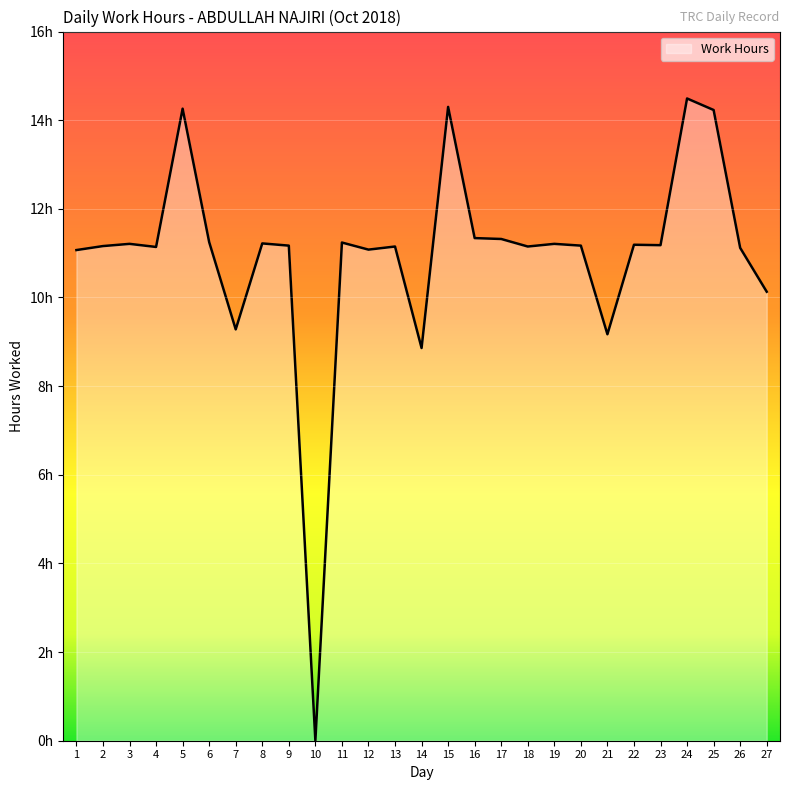

Reading left to right, what are all the values shown in this chart?

1=11.1	2=11.2	3=11.2	4=11.1	5=14.3	6=11.2	7=9.3	8=11.2	9=11.2	10=0.0	11=11.2	12=11.1	13=11.2	14=8.9	15=14.3	16=11.3	17=11.3	18=11.2	19=11.2	20=11.2	21=9.2	22=11.2	23=11.2	24=14.5	25=14.2	26=11.1	27=10.1